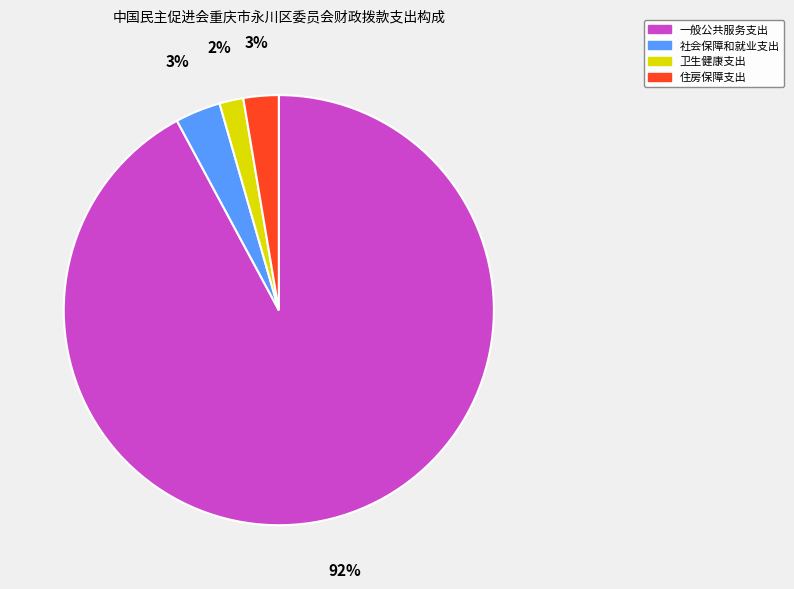

True or false: 住房保障支出 accounts for 17% of the total.

False